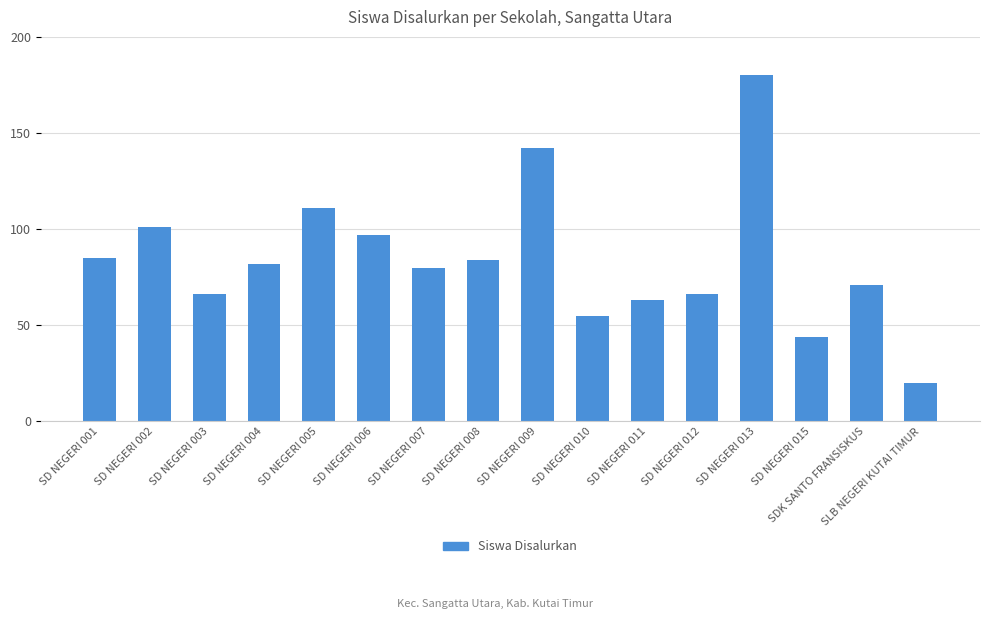

Approximately how many times larger is the value at SD NEGERI 004 compared to SLB NEGERI KUTAI TIMUR?

4.1